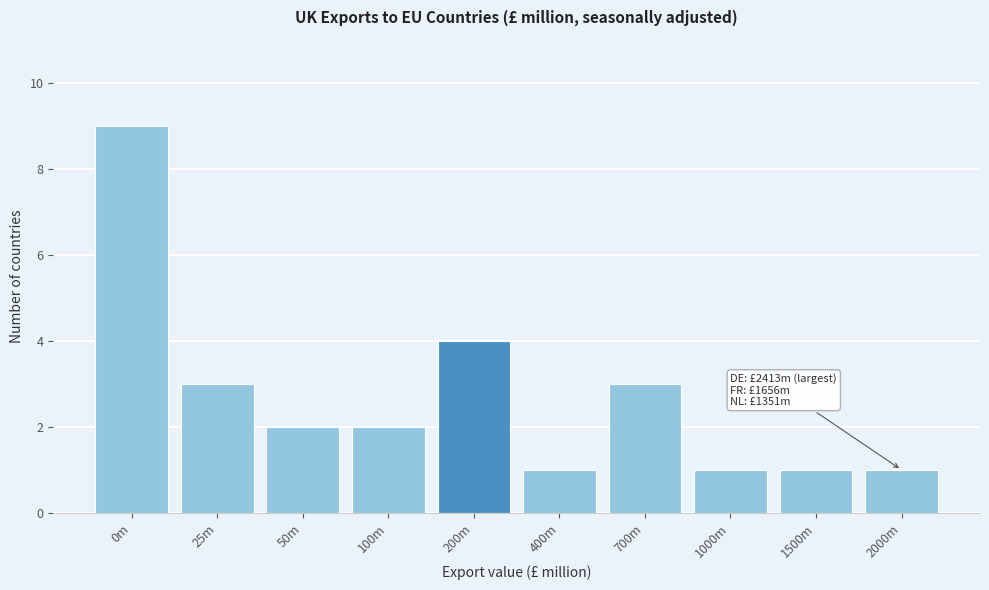

Reading left to right, extract all data points from this chart.

0m=9	25m=3	50m=2	100m=2	200m=4	400m=1	700m=3	1000m=1	1500m=1	2000m=1